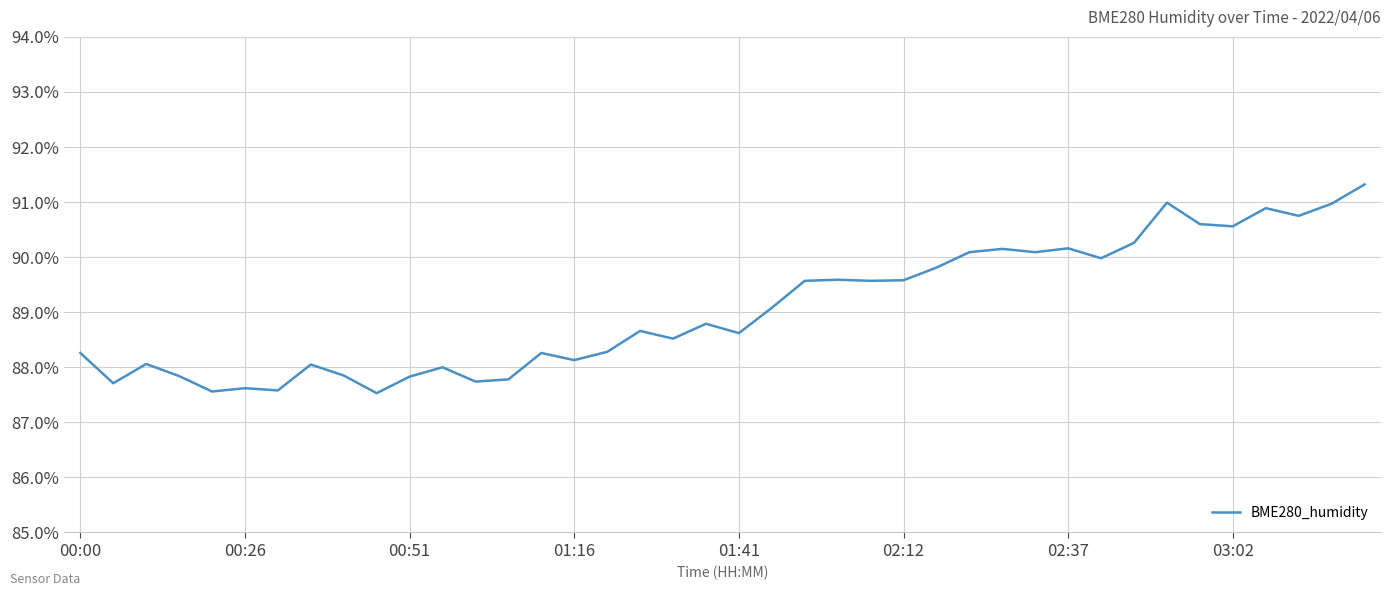

What is the greatest value displayed?

91.3